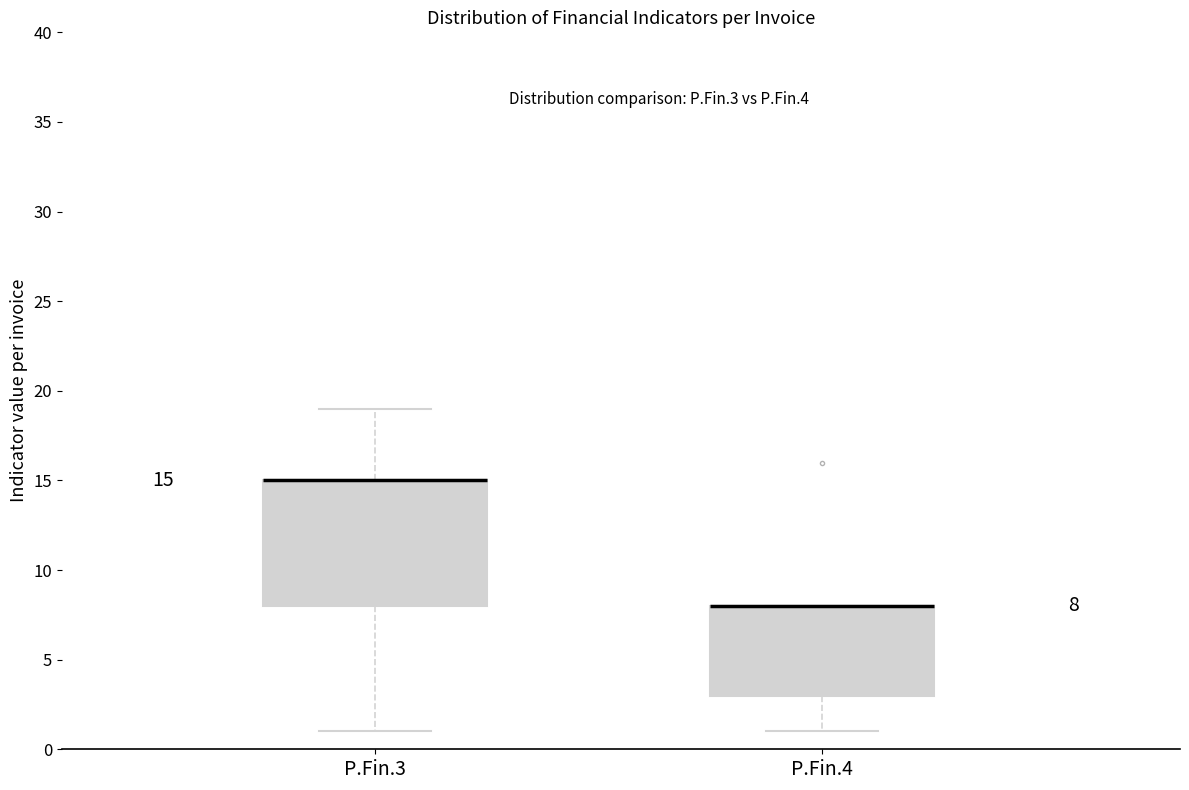

Comparing the boxes themselves (not the whiskers), which one is the tallest?

P.Fin.3